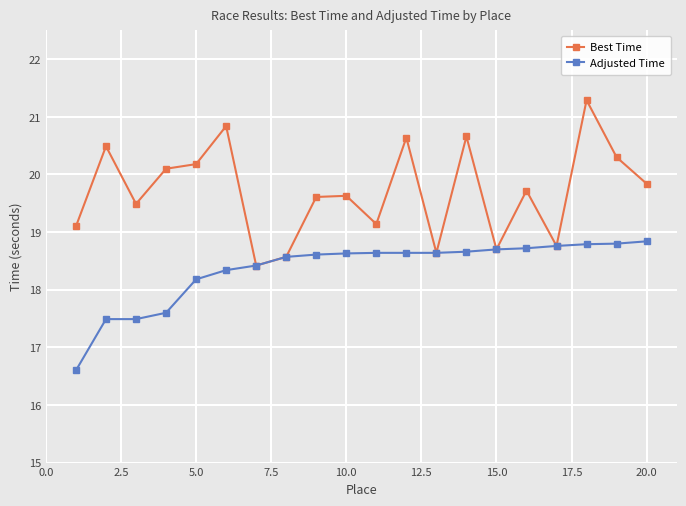

Which series has the widest spread of values?

Best Time